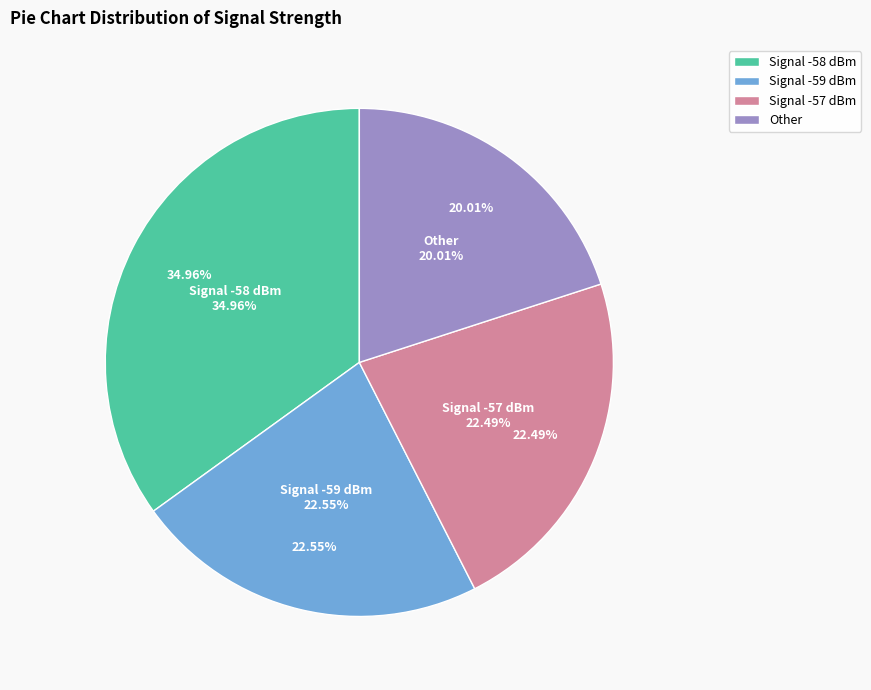

Is it true that 31 is 14% of the pie?

False